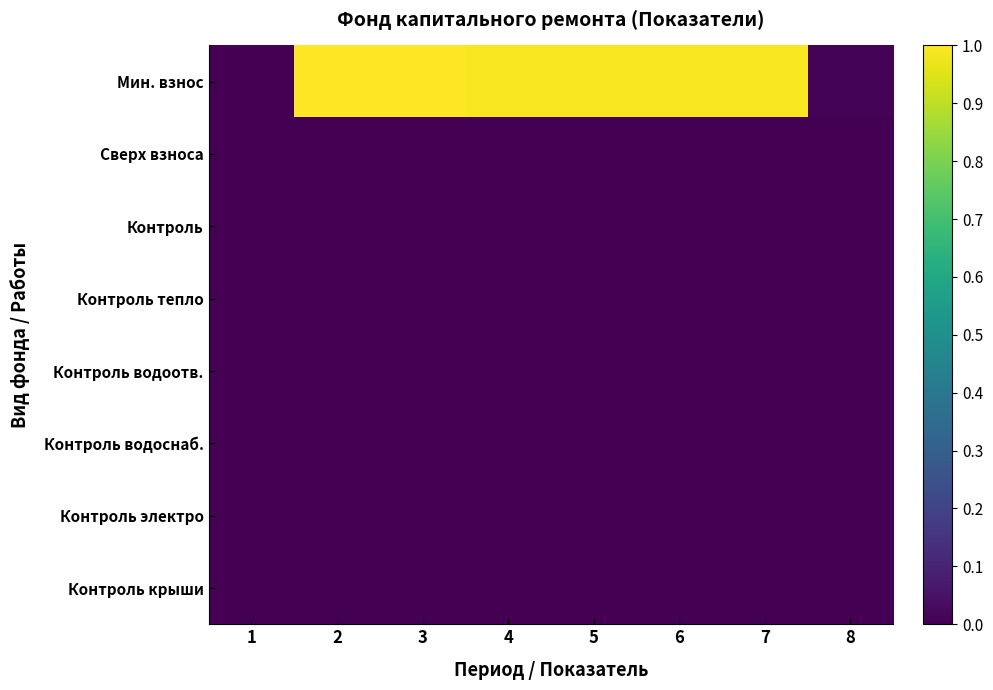

List the series in order of their peak value, lowest first.

Сверх взноса, Контроль, Контроль тепло, Контроль водоотв., Контроль водоснаб., Контроль электро, Контроль крыши, Мин. взнос